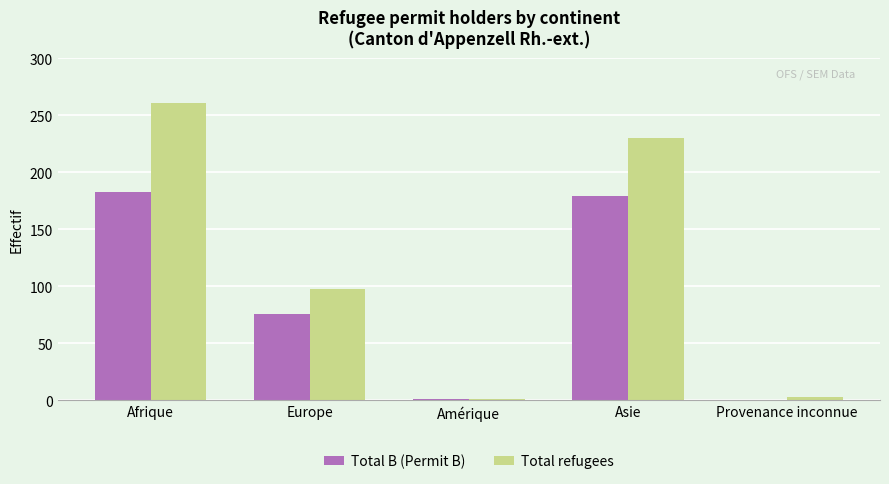

The Total B (Permit B) series shows 63 at Asie. True or false?

False